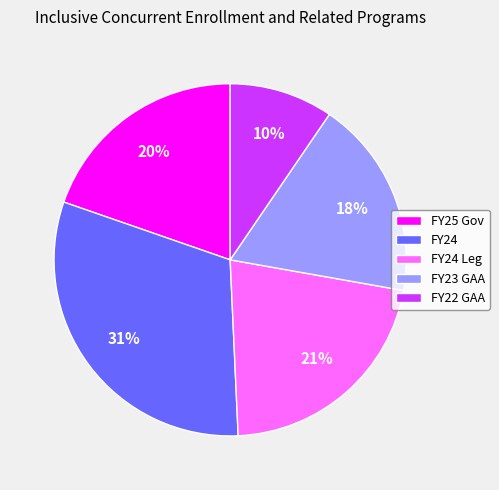

Rank the categories by value from lowest to highest.

FY22 GAA, FY23 GAA, FY25 Gov, FY24 Leg, FY24